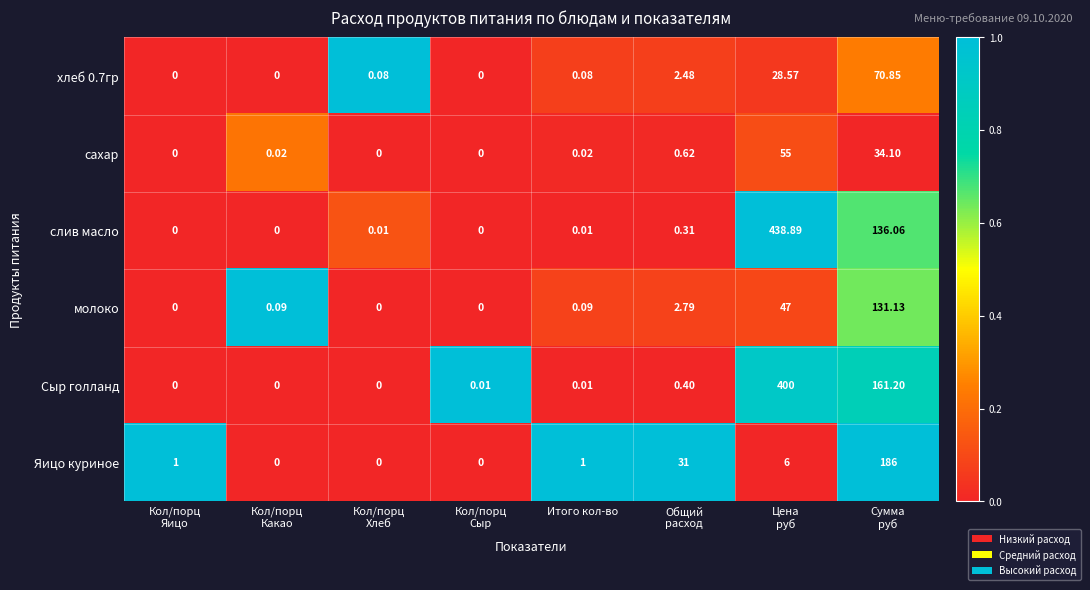

Which series has the widest spread of values?

слив масло